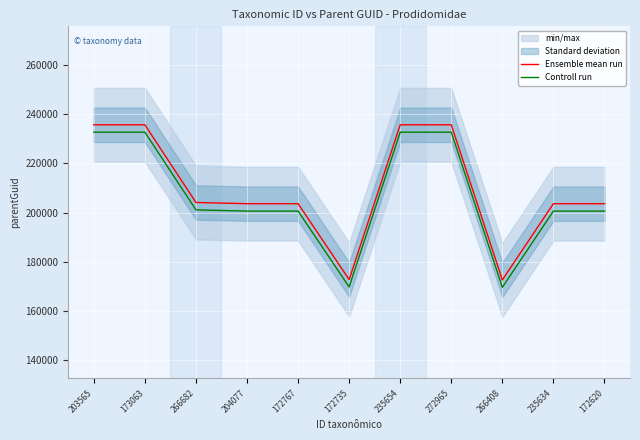

True or false: Ensemble mean run has more than 2 points higher than both neighbors.

False